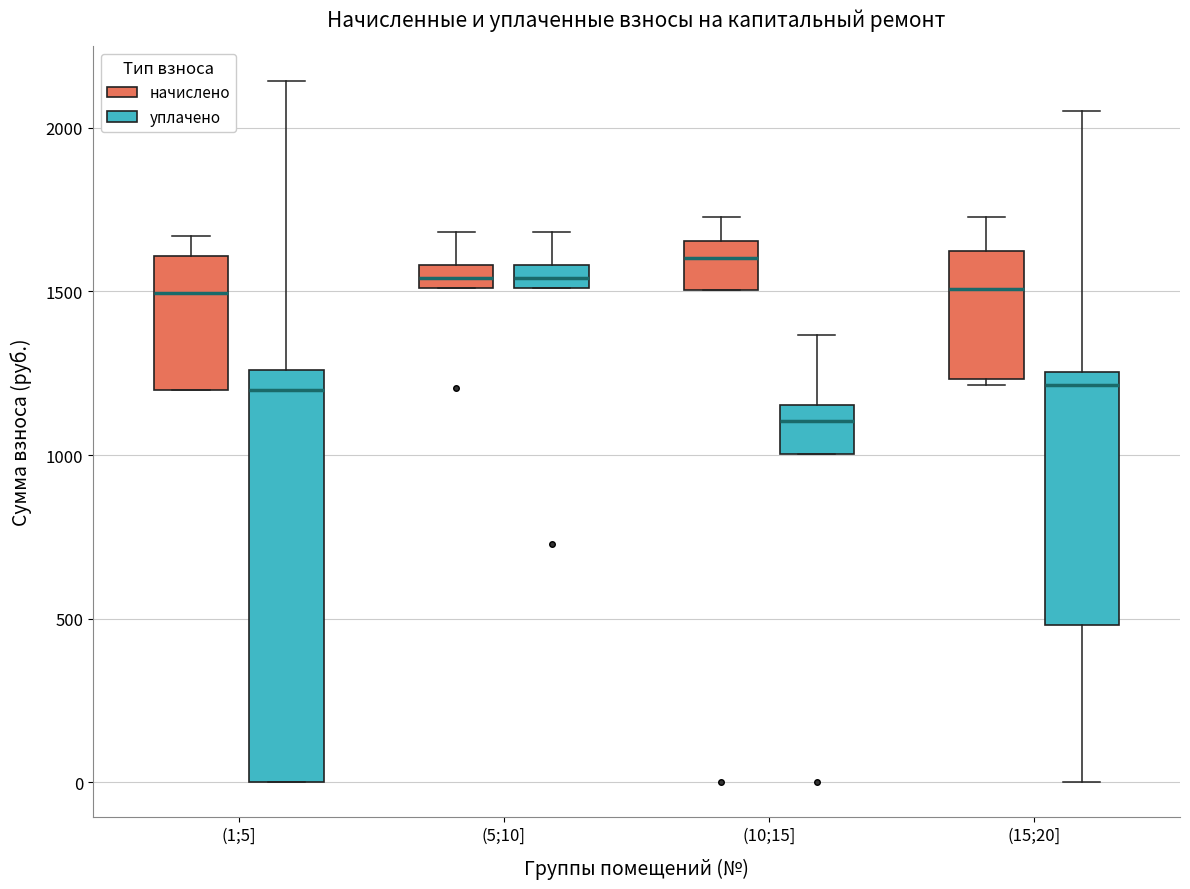

Where does the upper whisker of the box for (10;15] (уплачено) end on the y-axis? The values are not printed on the chart, so give them approximately, as read against the axis.

1350